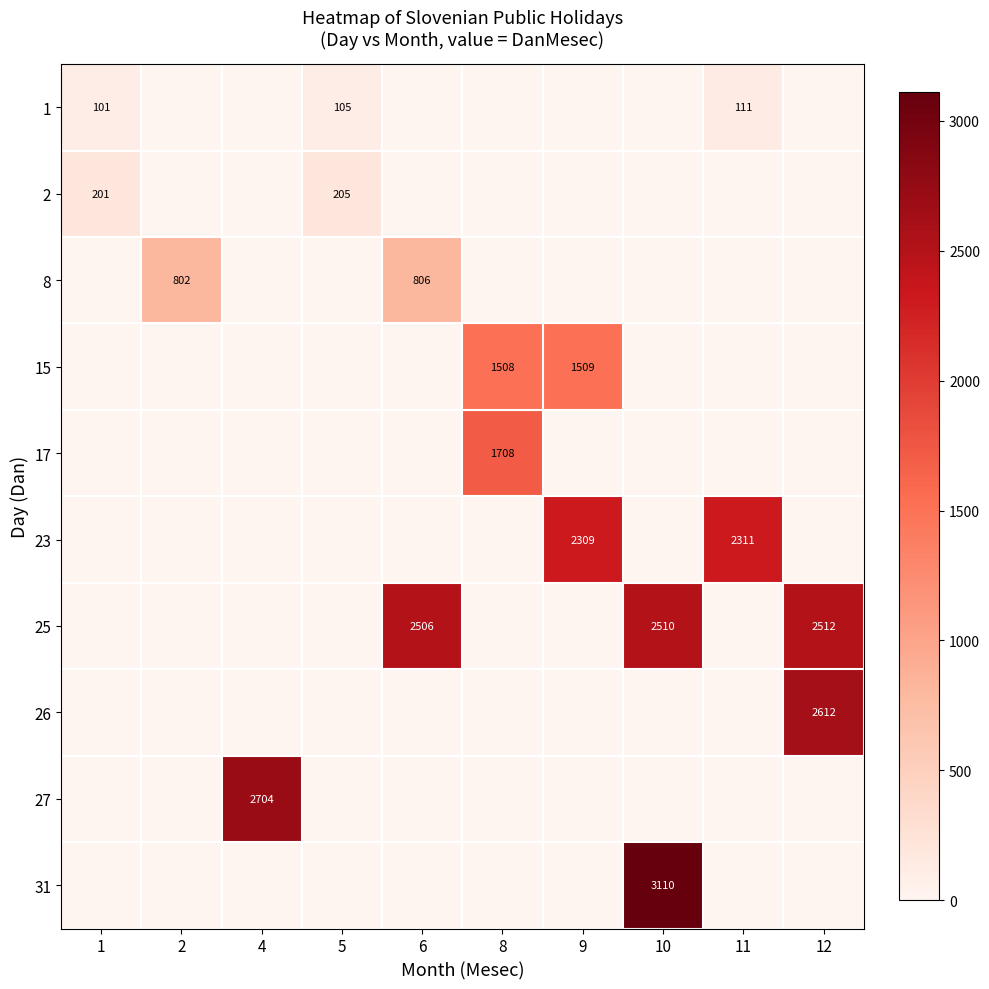

Is it true that 1 equals 105 at 5?

True